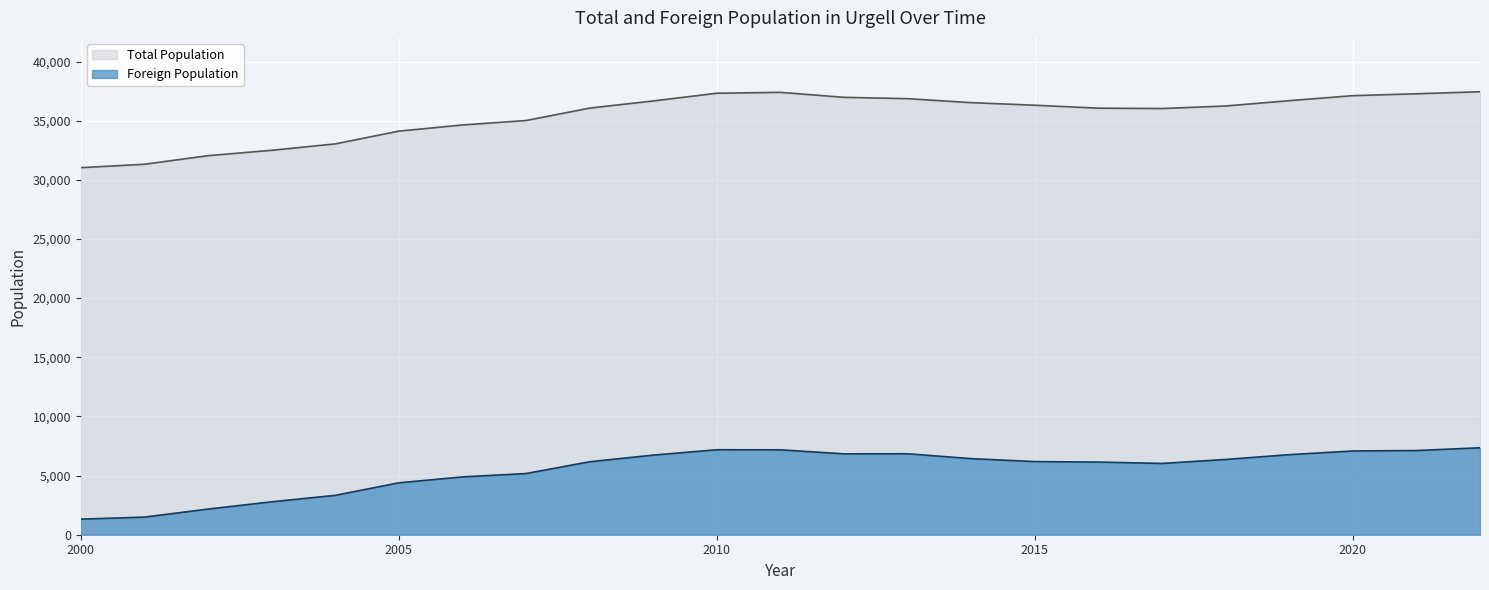

True or false: Total Population has a value of 49111 at 2016.

False